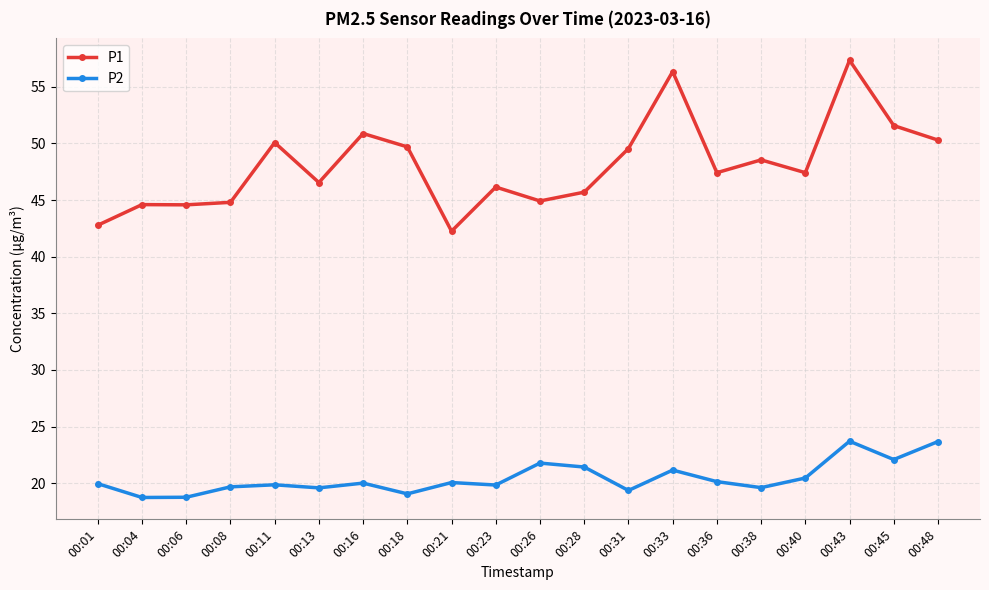

What is the difference between the P2 values at 00:26 and 00:33?

0.6